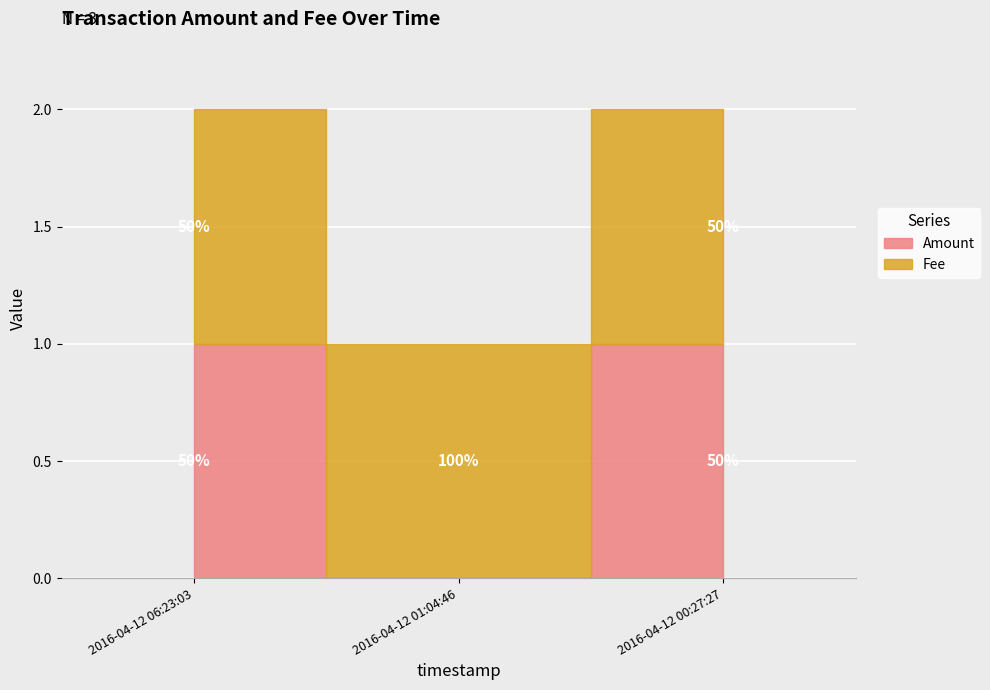

Count the number of data series in this chart.

2